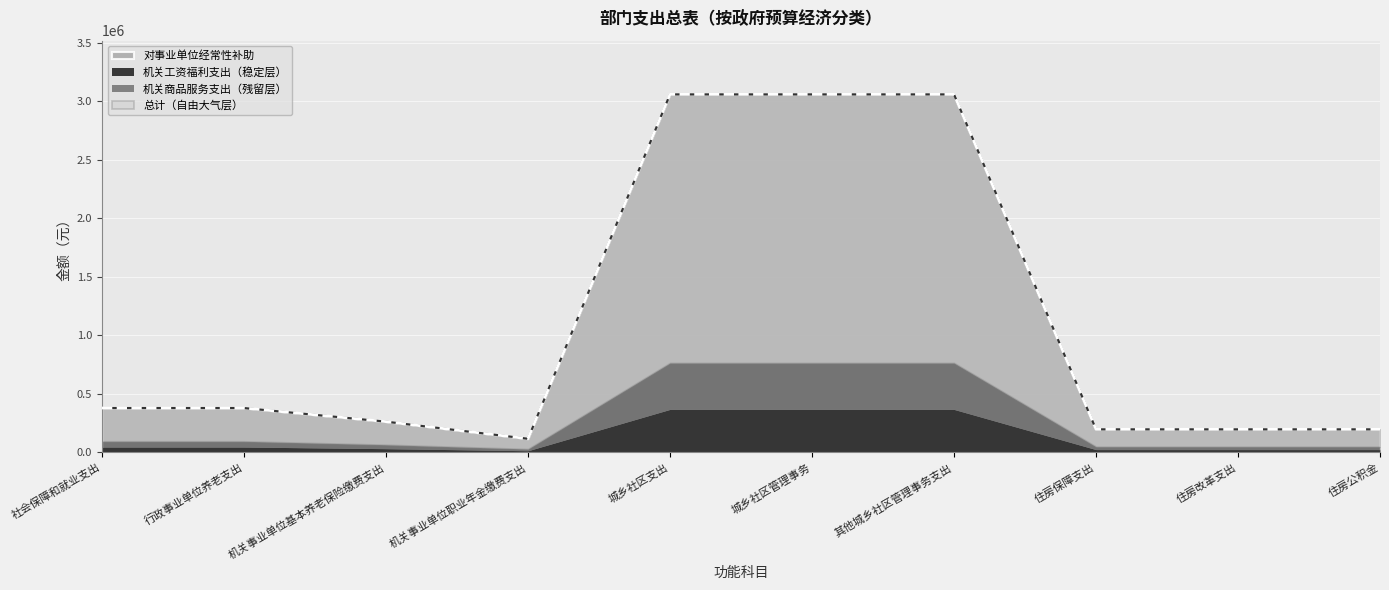

At which category does 对事业单位经常性补助 reach its first local valley?

机关事业单位职业年金缴费支出